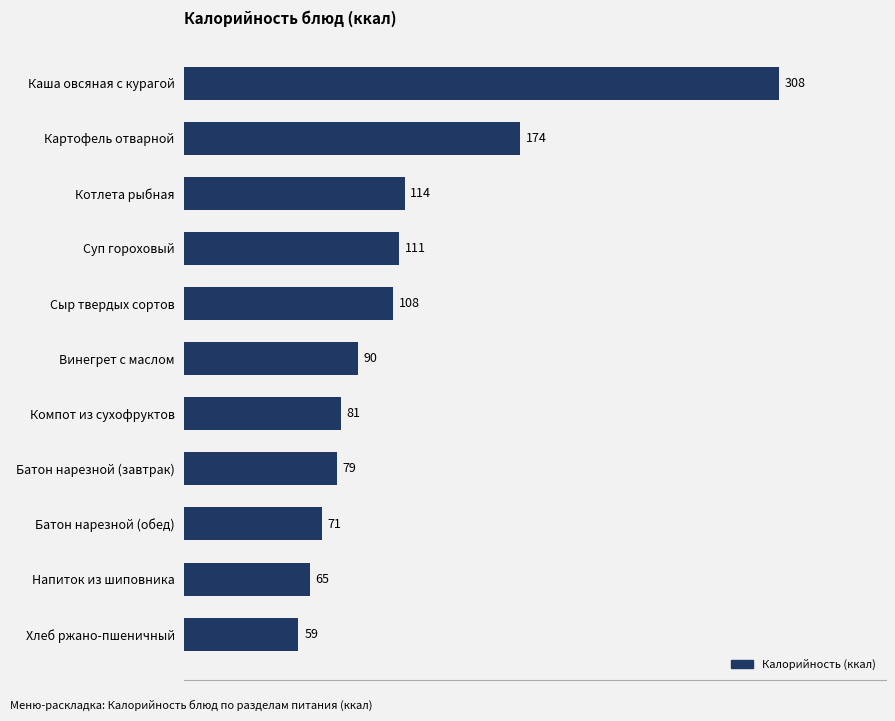

Rank the categories by value from lowest to highest.

Хлеб ржано-пшеничный, Напиток из шиповника, Батон нарезной (обед), Батон нарезной (завтрак), Компот из сухофруктов, Винегрет с маслом, Сыр твердых сортов, Суп гороховый, Котлета рыбная, Картофель отварной, Каша овсяная с курагой